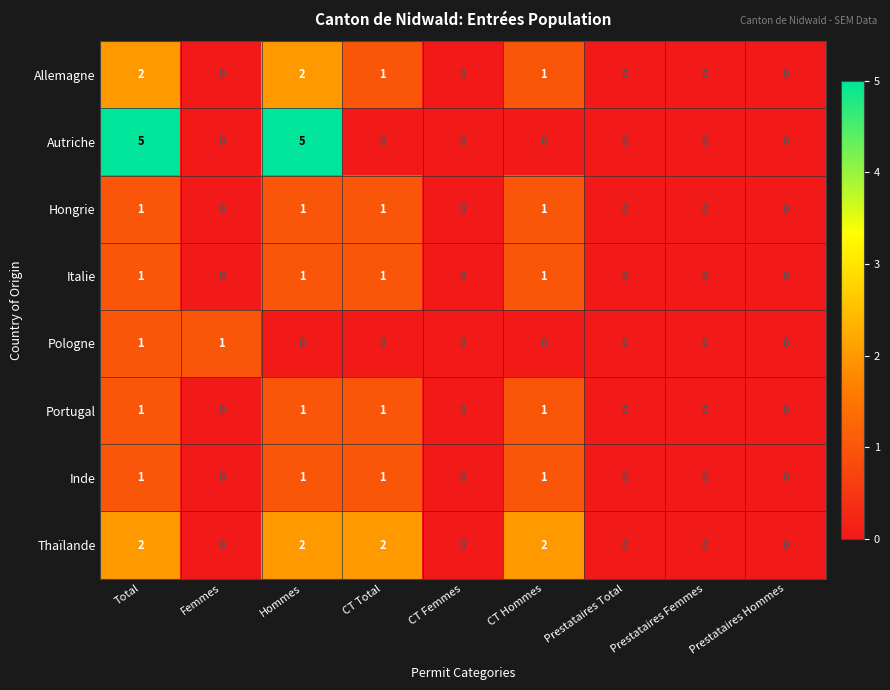

What is the sum of all Italie values?

4